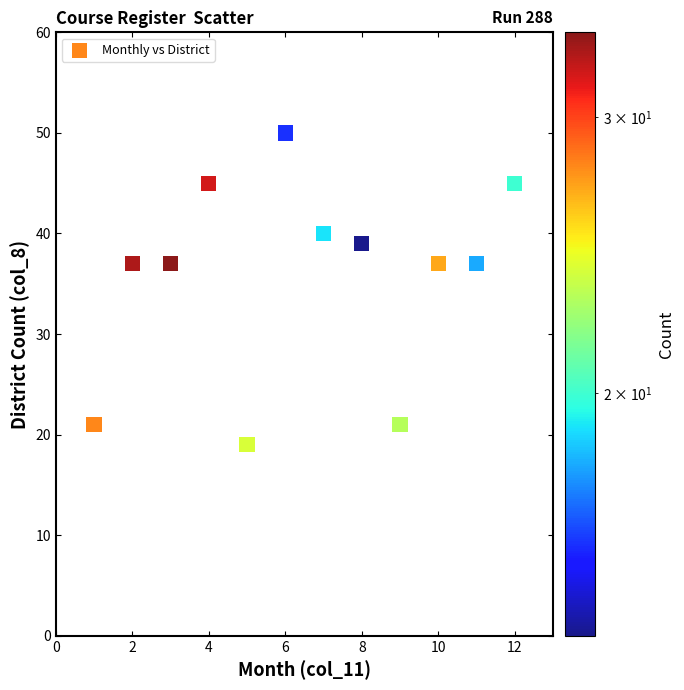

What is the range of X values (max minus min)?

11